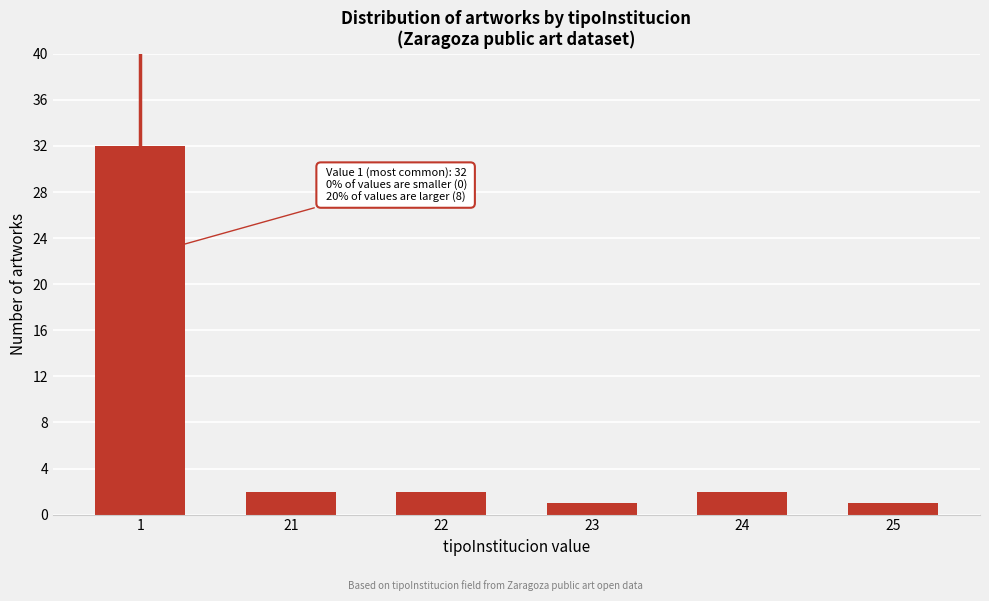

Reading right to left, list all the values displayed in this chart.

1	2	1	2	2	32